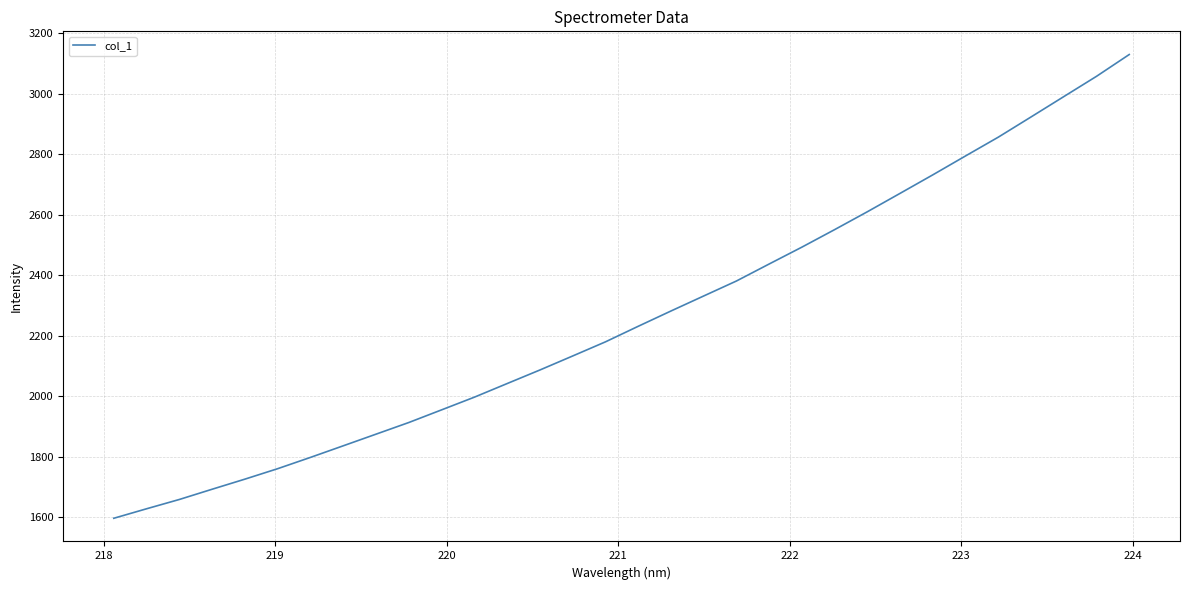

What is the smallest value displayed?

1596.9